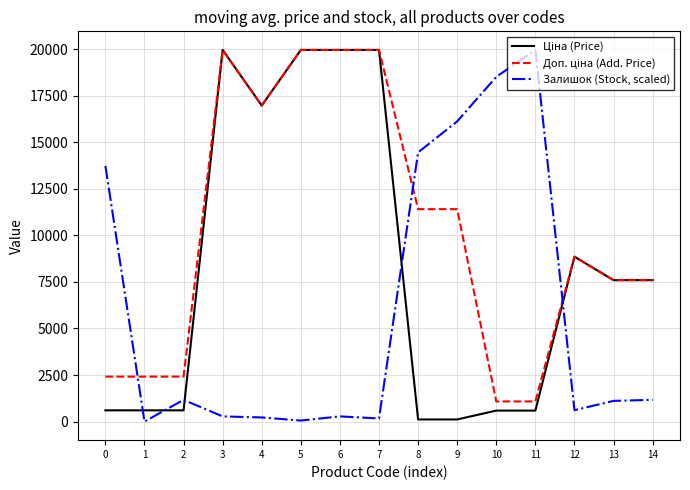

How many lines are shown in the chart?

3